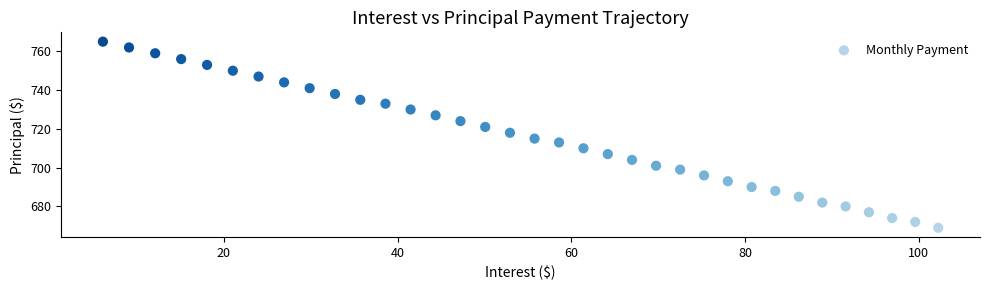

What is the range of Y values (max minus min)?

96